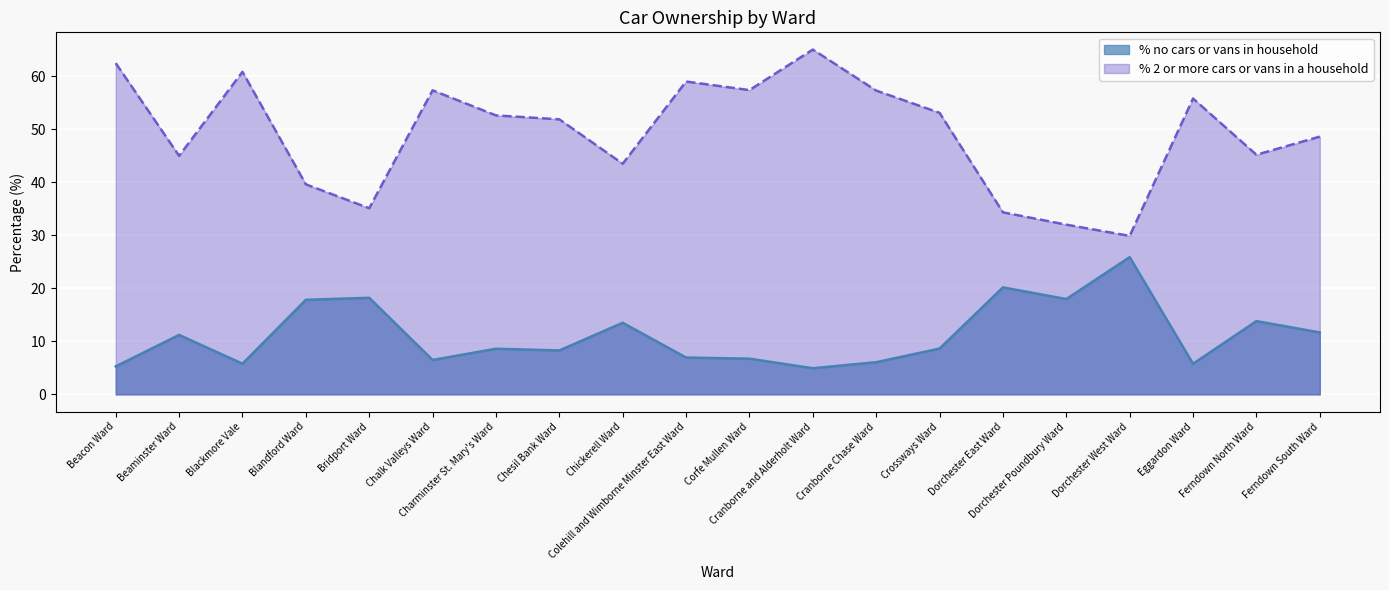

How many data points in % no cars or vans in household are above 8?

12